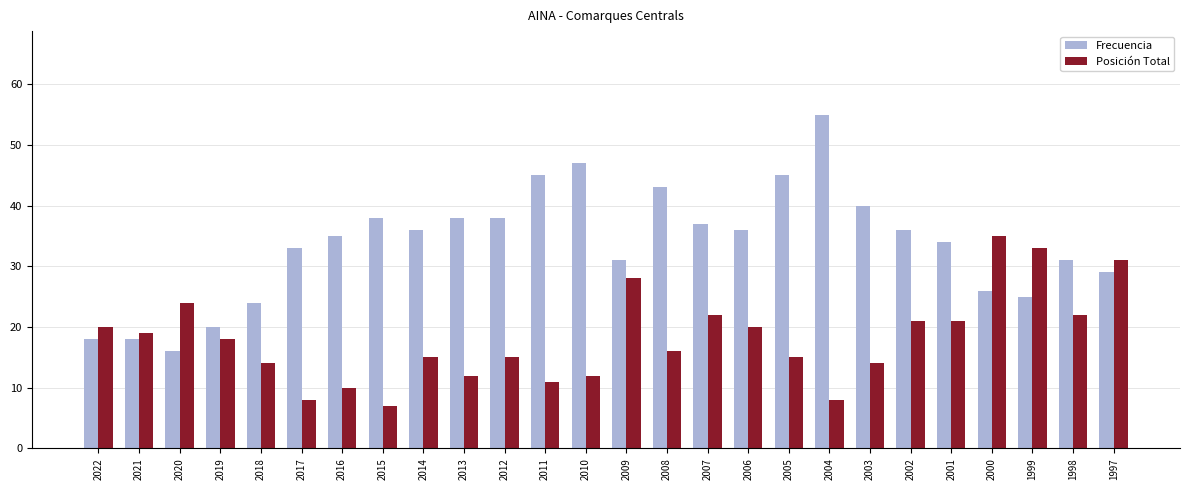

Reading left to right, extract all data points from this chart.

Frecuencia: 2022=18	2021=18	2020=16	2019=20	2018=24	2017=33	2016=35	2015=38	2014=36	2013=38	2012=38	2011=45	2010=47	2009=31	2008=43	2007=37	2006=36	2005=45	2004=55	2003=40	2002=36	2001=34	2000=26	1999=25	1998=31	1997=29
Posición Total: 2022=20	2021=19	2020=24	2019=18	2018=14	2017=8	2016=10	2015=7	2014=15	2013=12	2012=15	2011=11	2010=12	2009=28	2008=16	2007=22	2006=20	2005=15	2004=8	2003=14	2002=21	2001=21	2000=35	1999=33	1998=22	1997=31